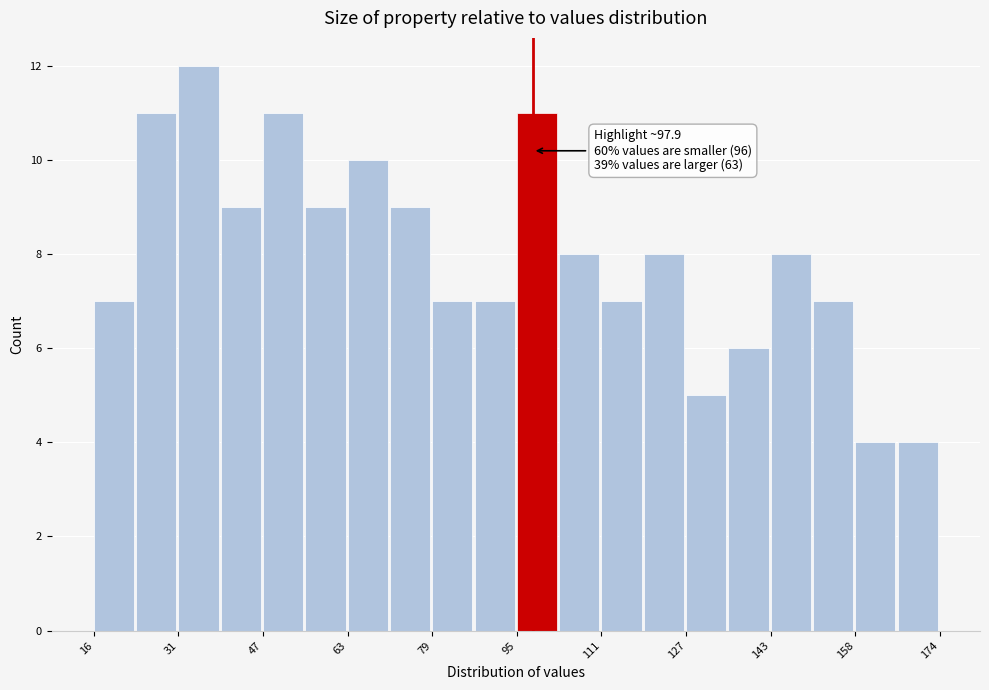

Around what value on the x-axis is the tallest bar? Give the approximate position of its centre, as read against the axis.

36